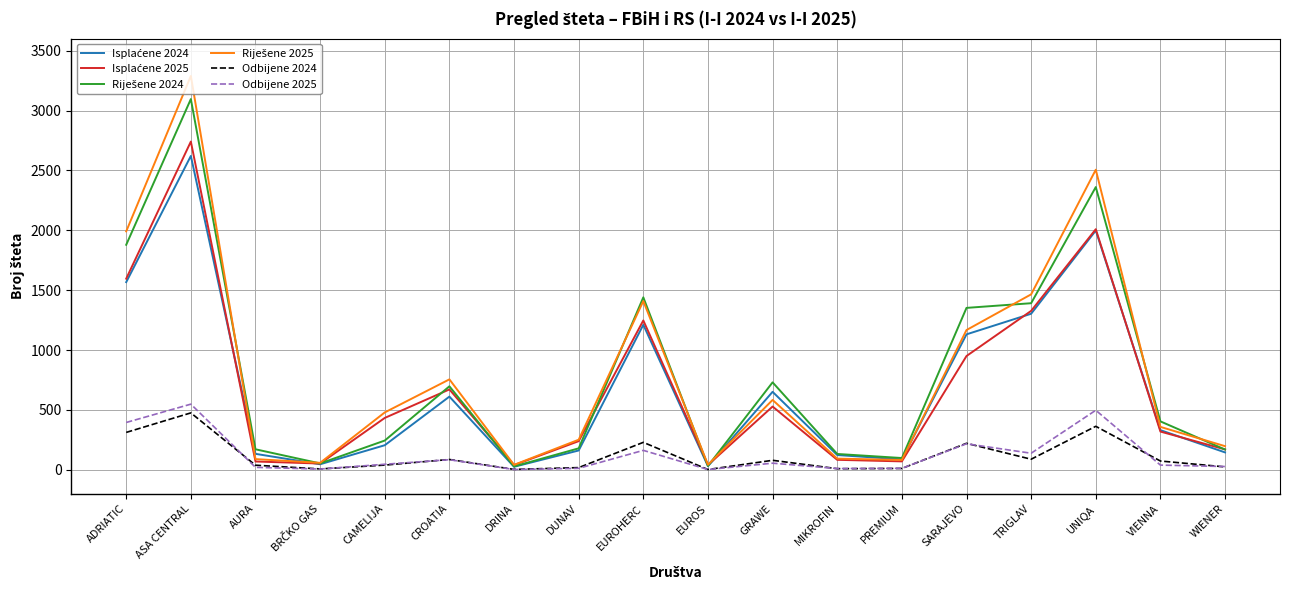

What is the spread (max minus min) of values at SARAJEVO?

1135